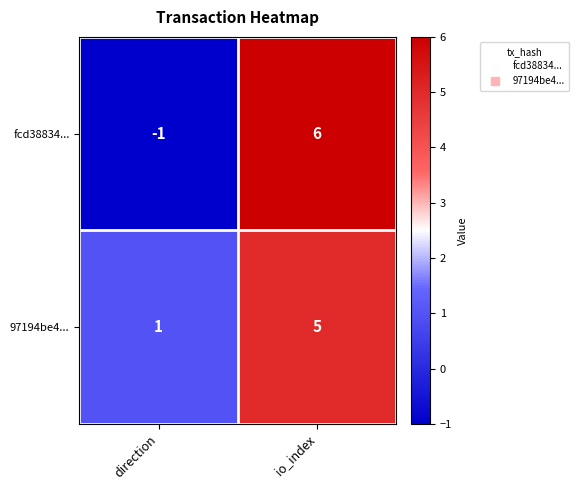

Rank the series by their average value, from highest to lowest.

97194be4..., fcd38834...